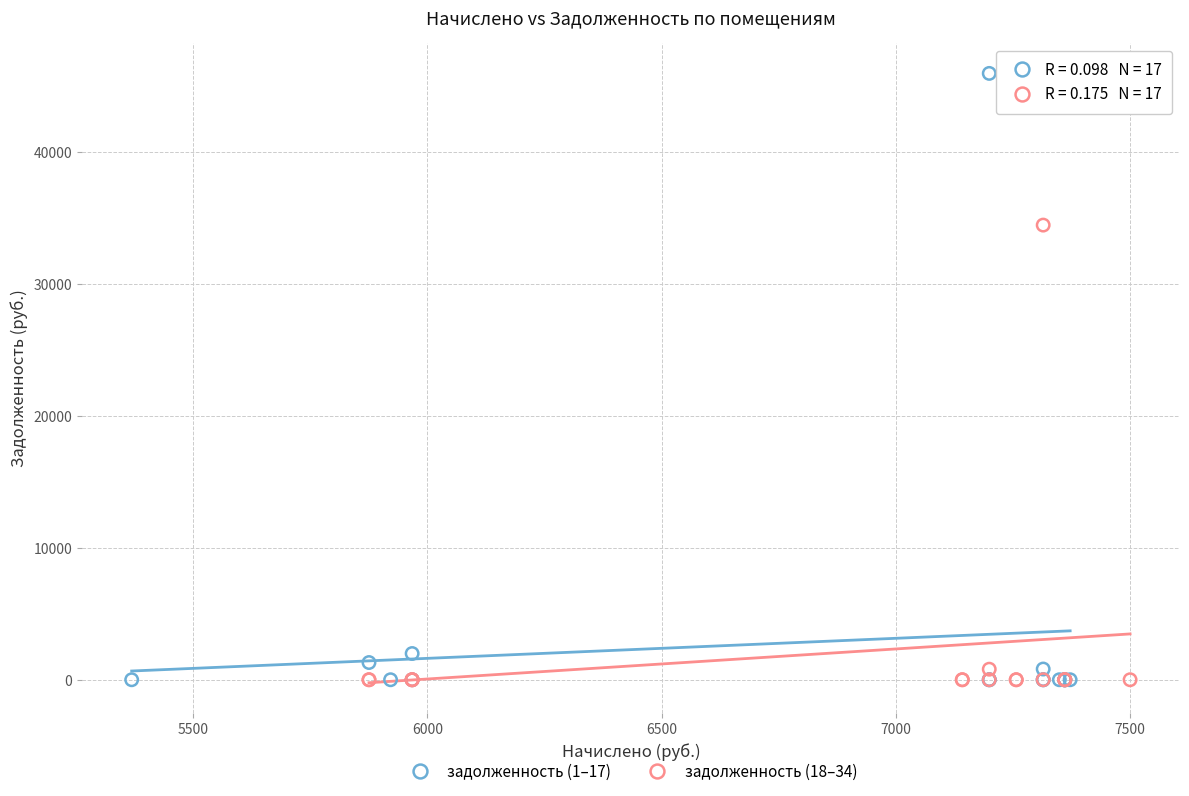

Which series contains the highest Y value?

задолженность (1–17)